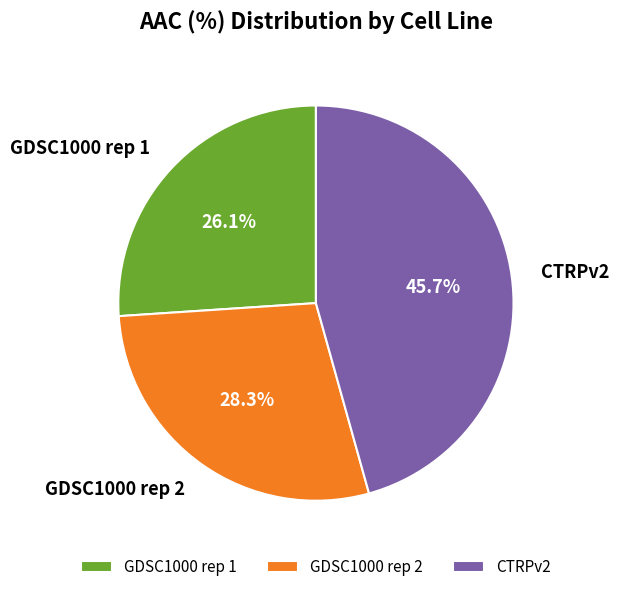

What percentage is the GDSC1000 rep 1 slice, to the nearest percent?

26%